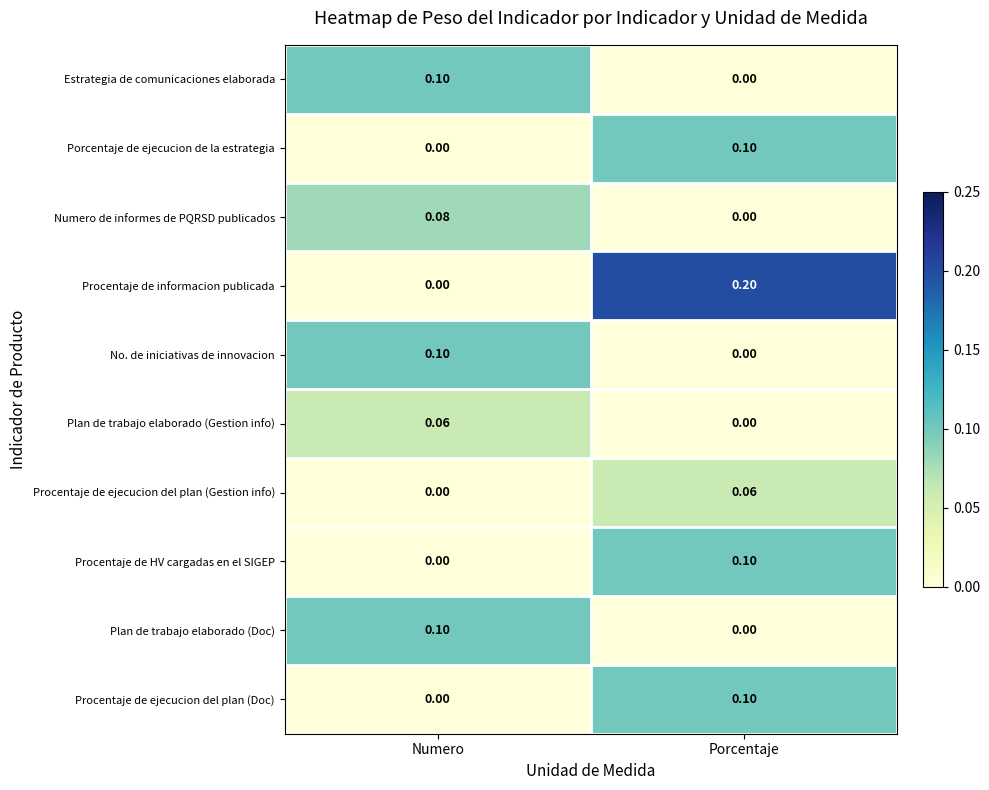

Rank the categories by Numero de informes de PQRSD publicados value from highest to lowest.

Numero, Porcentaje